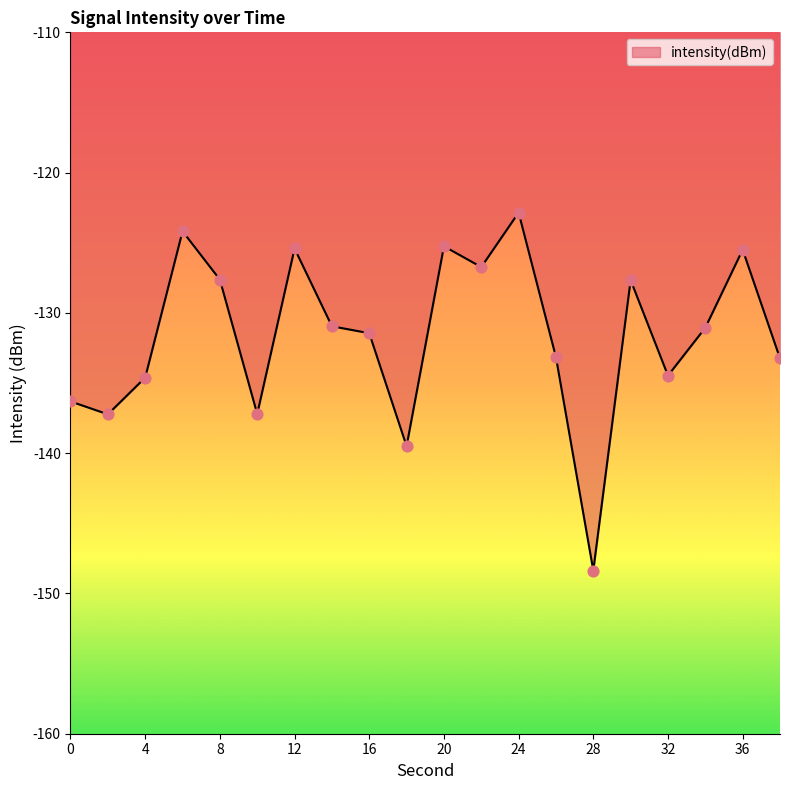

What is the maximum value shown in the chart?

-122.8